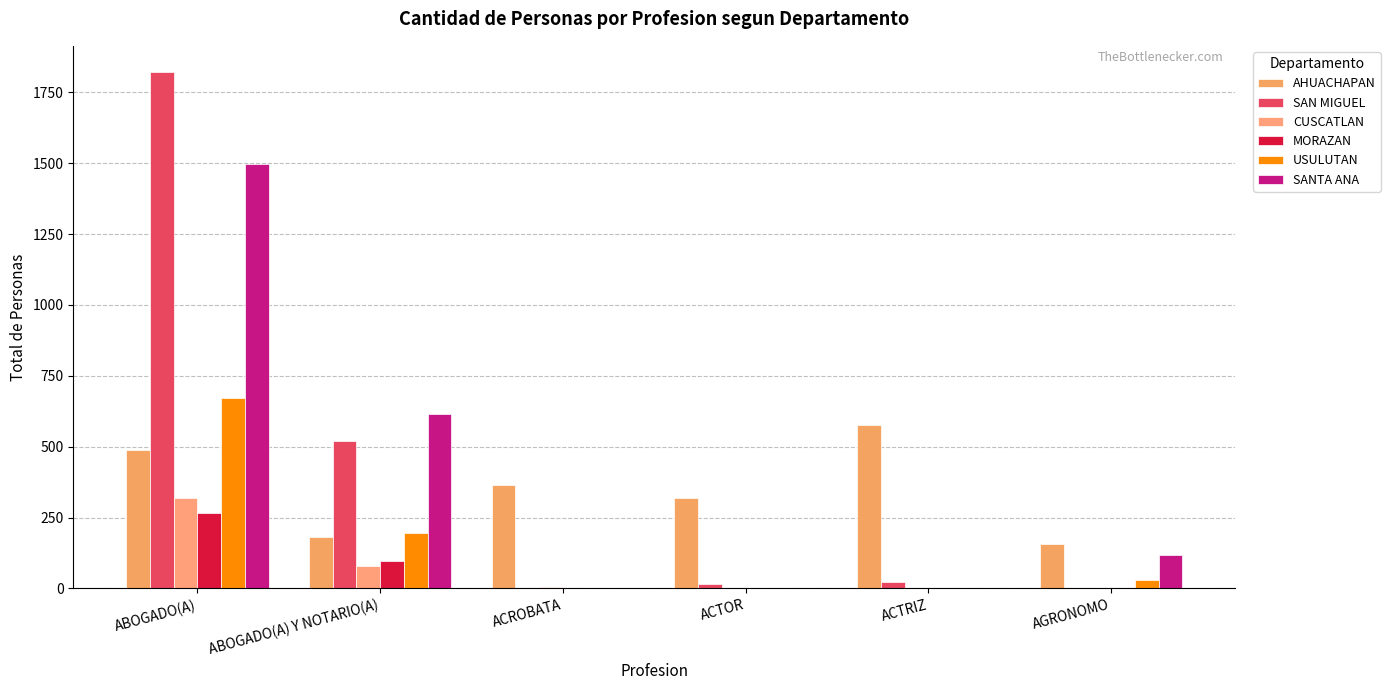

What is the label of the 1st bar from the right?

AGRONOMO